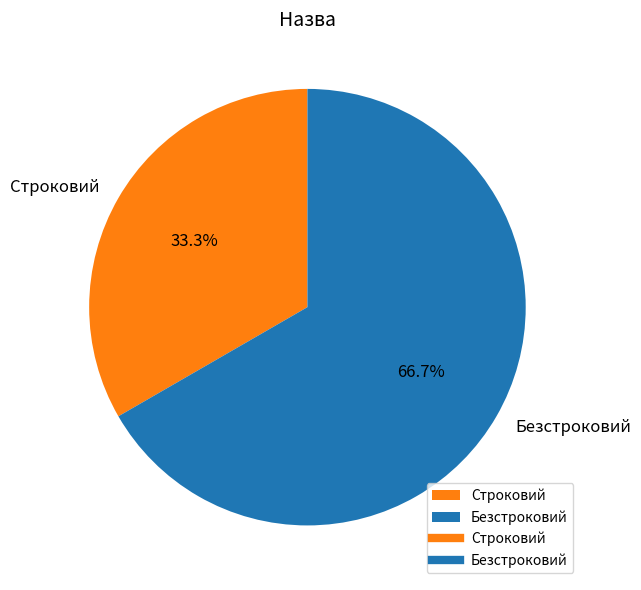

Rank the categories by value from highest to lowest.

Безстроковий, Строковий